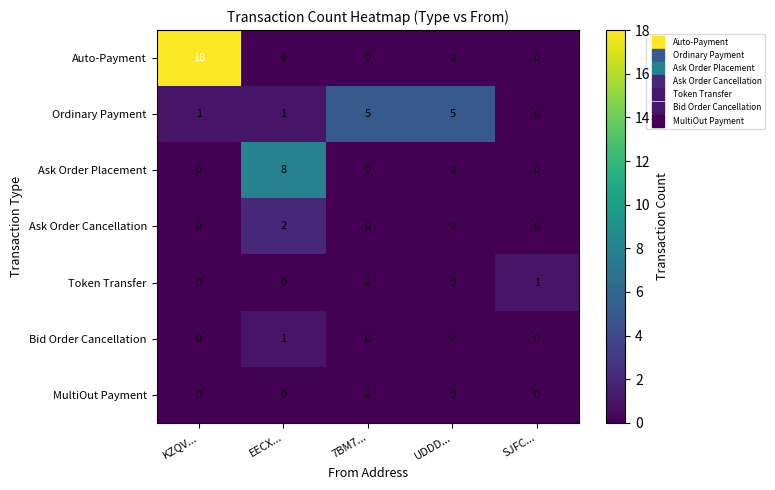

Which series has the widest spread of values?

Auto-Payment